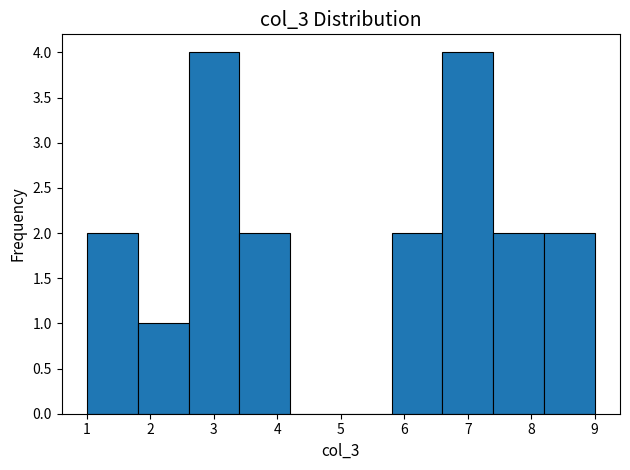

Reading left to right, list every bar in this chart as the range it spans on the x-axis followed by its height. The values are not printed on the chart, so give them approximately, as read against the axis.

1.0 to 1.8: 2
1.8 to 2.6: 1
2.6 to 3.4: 4
3.4 to 4.2: 2
4.2 to 5.0: 0
5.0 to 5.8: 0
5.8 to 6.6: 2
6.6 to 7.4: 4
7.4 to 8.2: 2
8.2 to 9.0: 2